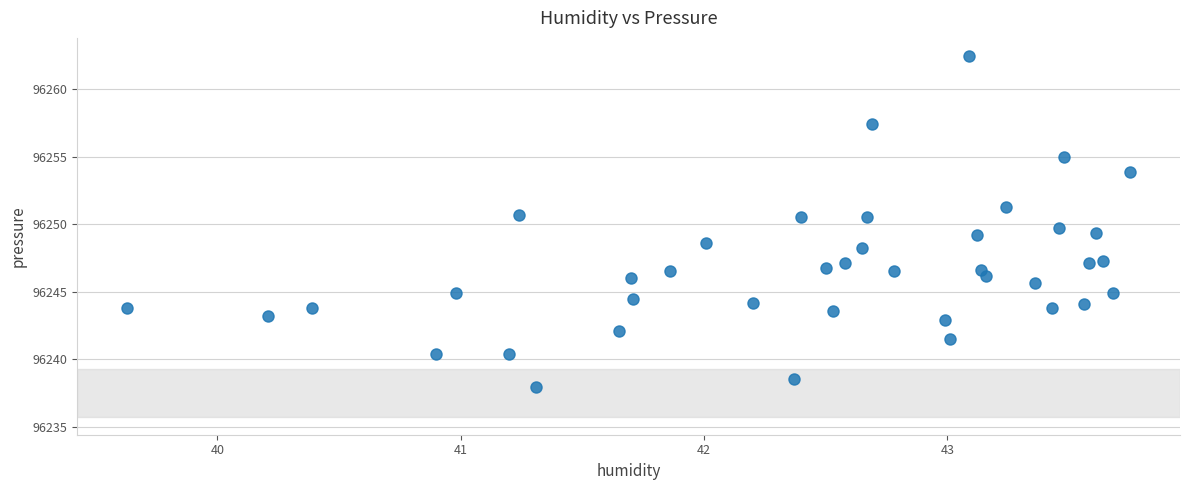

What is the range of X values (max minus min)?

4.1